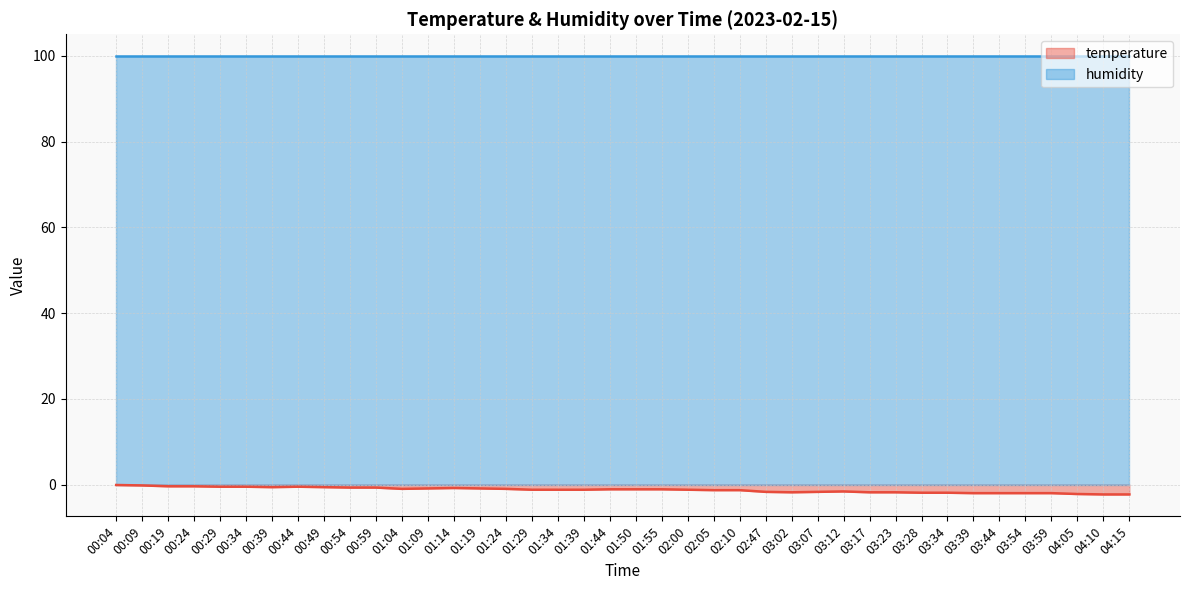

Reading right to left, what are all the values shown in this chart?

04:15=-2.3	04:10=-2.3	04:05=-2.2	03:59=-2.0	03:54=-2.0	03:44=-2.0	03:39=-2.0	03:34=-1.9	03:28=-1.9	03:23=-1.8	03:17=-1.8	03:12=-1.6	03:07=-1.7	03:02=-1.8	02:47=-1.7	02:10=-1.3	02:05=-1.3	02:00=-1.2	01:55=-1.1	01:50=-1.1	01:44=-1.1	01:39=-1.2	01:34=-1.2	01:29=-1.2	01:24=-1.0	01:19=-0.9	01:14=-0.8	01:09=-0.9	01:04=-1.0	00:59=-0.7	00:54=-0.7	00:49=-0.6	00:44=-0.5	00:39=-0.6	00:34=-0.5	00:29=-0.5	00:24=-0.4	00:19=-0.4	00:09=-0.2	00:04=-0.1